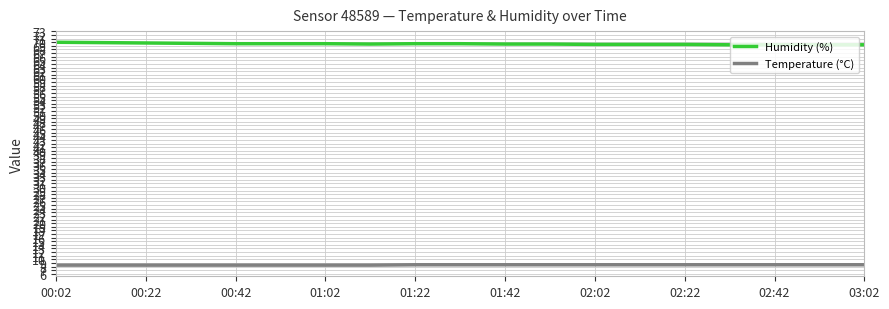

What is the lowest value of the Humidity (%) series?

69.3